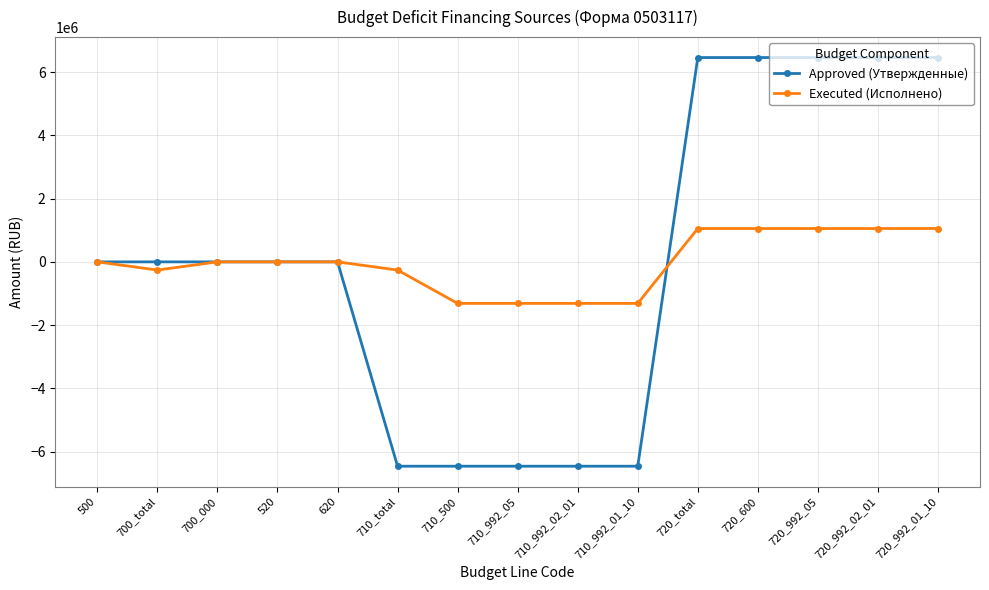

What is the average value of the Executed (Исполнено) series?

-32982.4